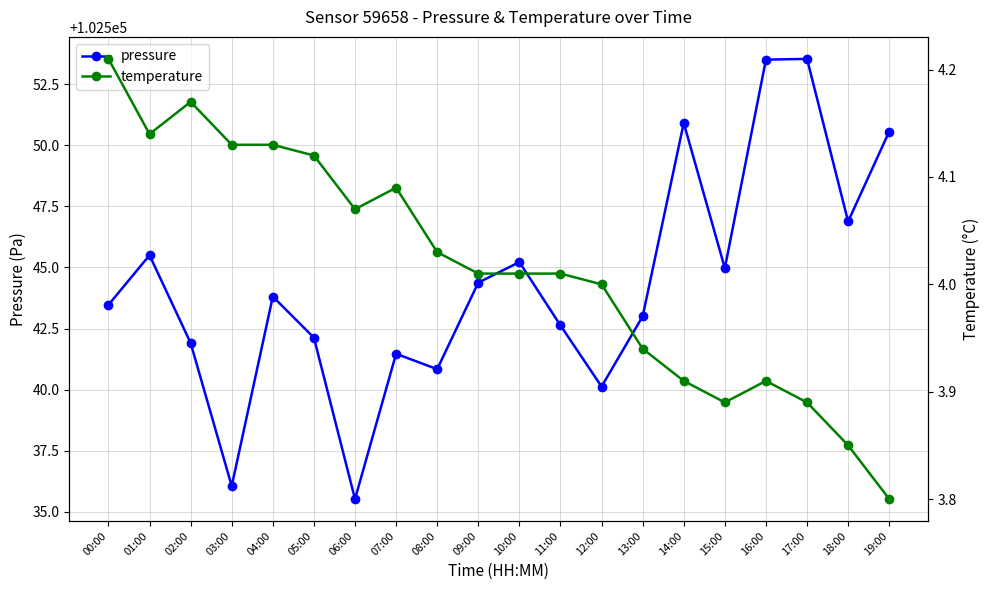

Between 00:00 and 15:00, which series saw the biggest shift?

pressure